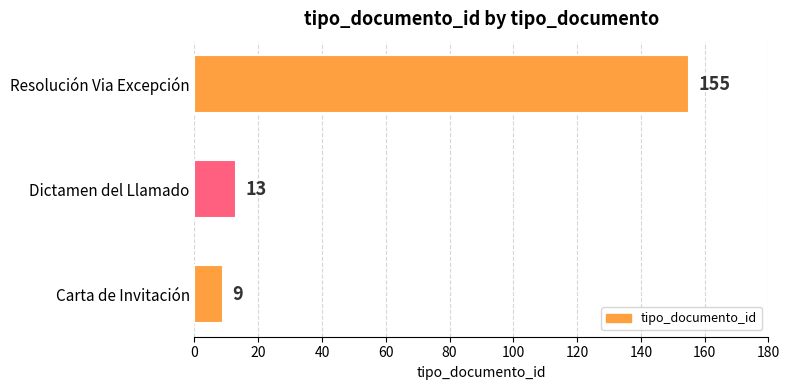

What is the difference between the values at Dictamen del Llamado and Resolución Via Excepción?

142